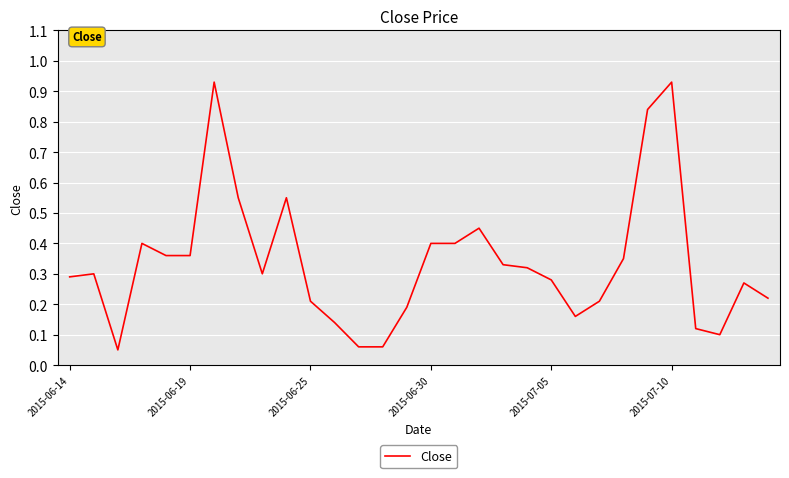

Does the chart display data point markers on the line(s)?

No